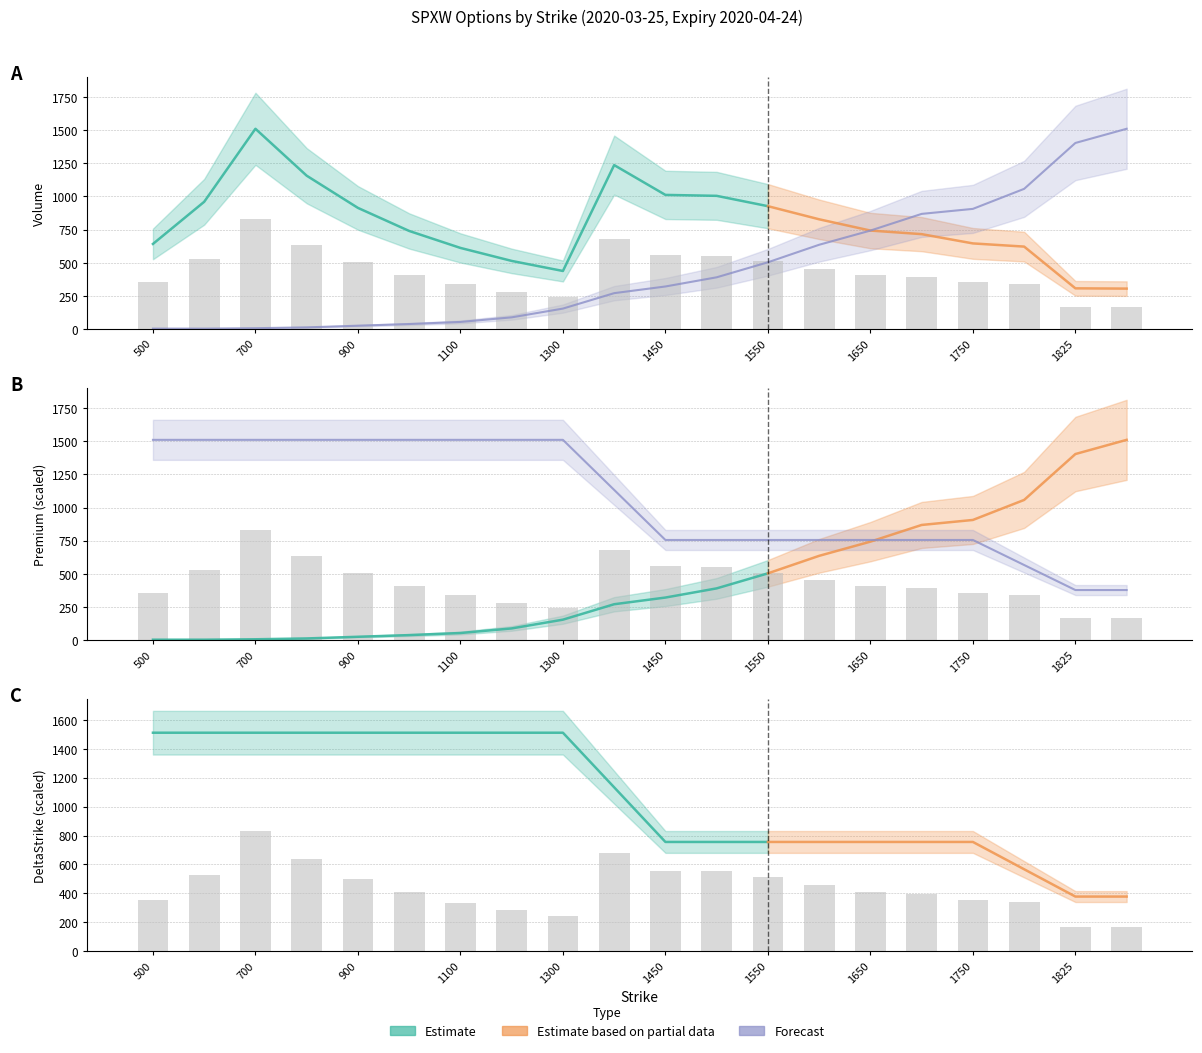

Reading right to left, extract all data points from this chart.

Volume: 167.8	168.9	342.1	355.3	393.8	408.7	455.4	509.9	552.8	556.6	680.4	240.9	282.7	336.6	407.0	502.7	636.4	831.1	528.0	353.1
Premium: 1511.0	1404.0	1057.7	906.6	868.8	742.9	635.9	503.7	390.3	321.1	270.7	154.2	88.1	53.5	37.8	25.2	12.6	6.3	3.1	3.1
DeltaStrike: 377.8	377.8	566.6	755.5	755.5	755.5	755.5	755.5	755.5	755.5	1133.2	1511.0	1511.0	1511.0	1511.0	1511.0	1511.0	1511.0	1511.0	1511.0